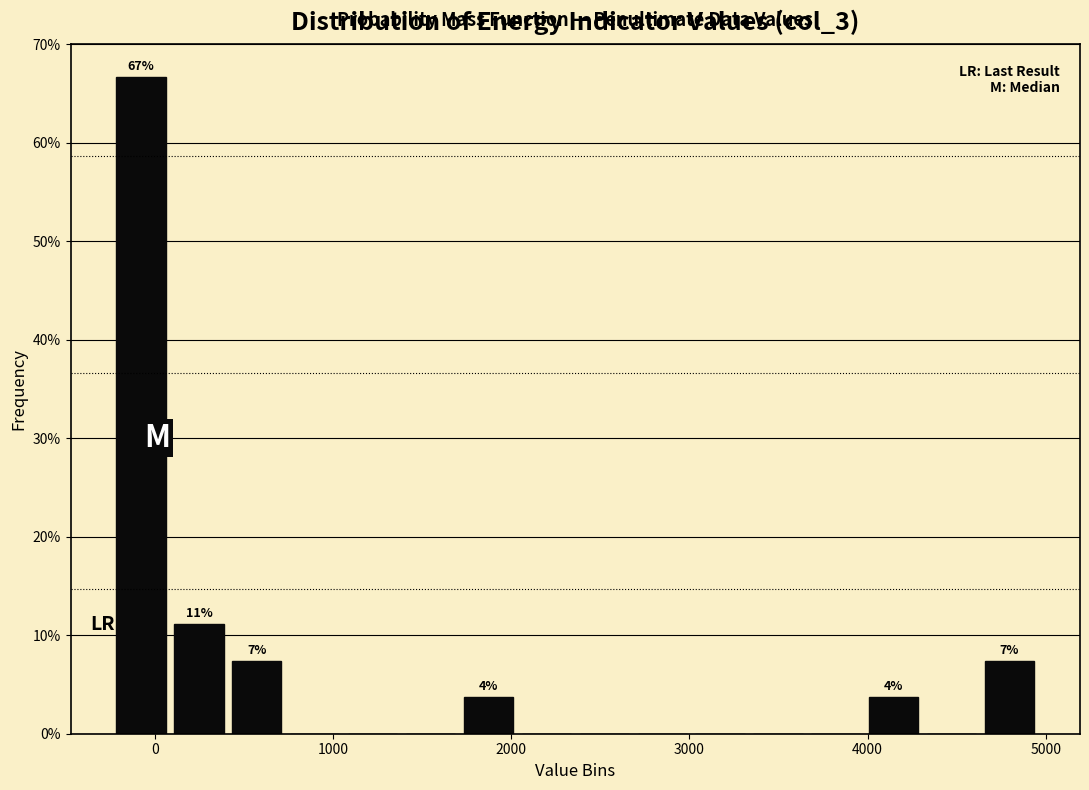

Read against the x-axis, roughly where is the centre of the tallest bar?

-100